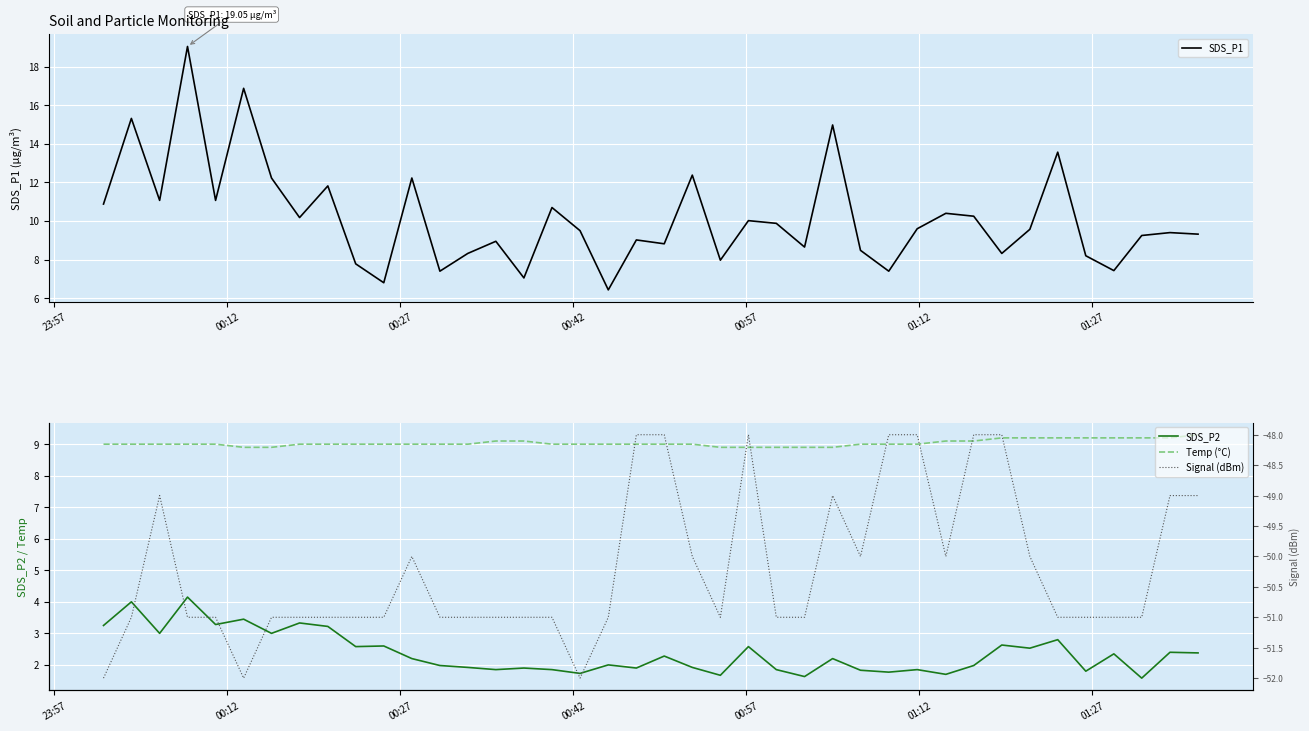

What is the minimum value for SDS_P1?

6.4